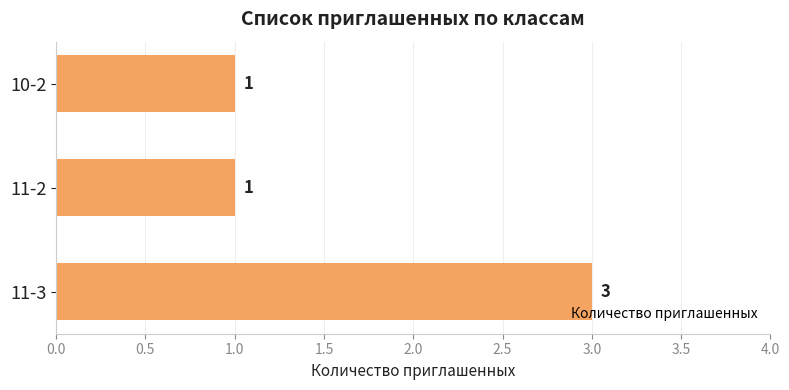

What is the difference between the maximum and second lowest values?

2